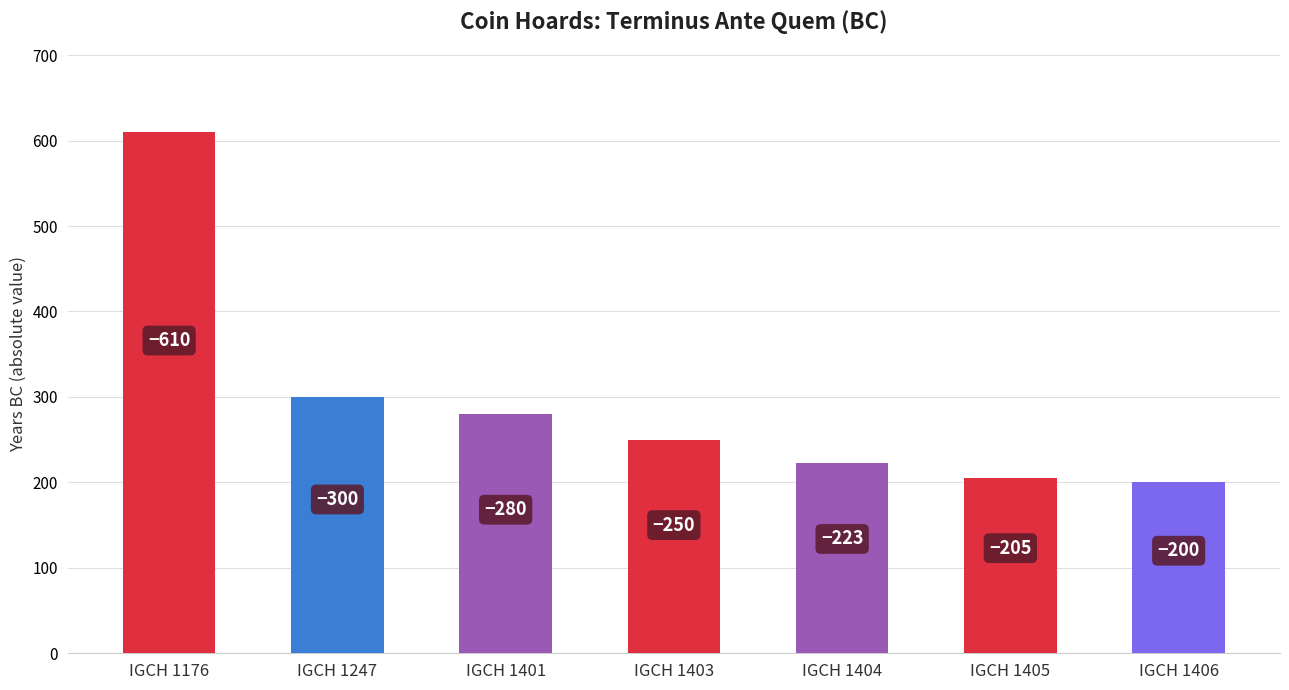

Is it true that the value at IGCH 1401 is 156?

False